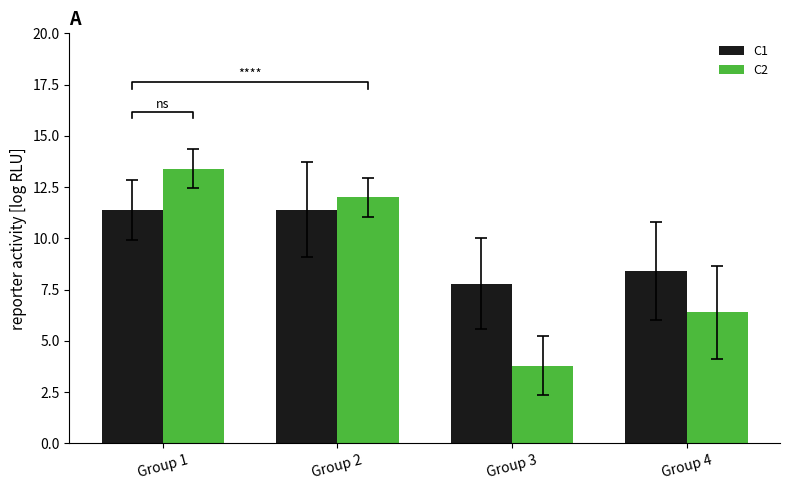

Where is C2 nearest to the value 8?

Group 4